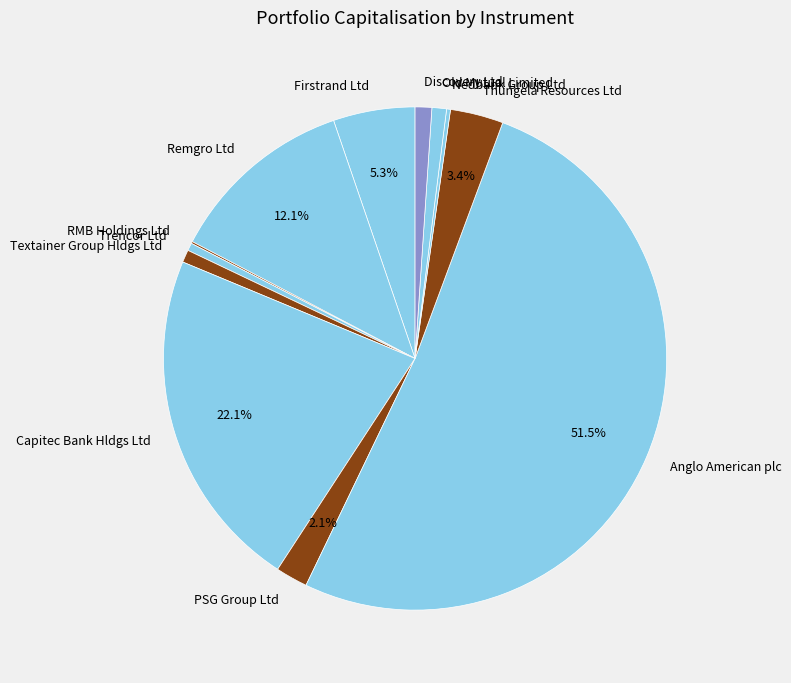

Which category has the biggest portion of the pie?

Anglo American plc